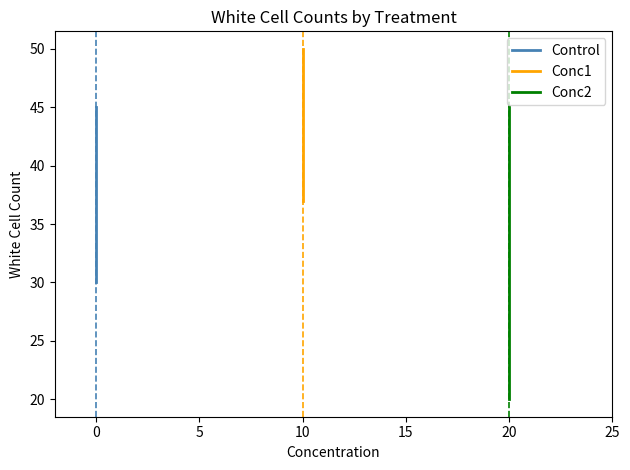

How many values in the Control series exceed 33?

2